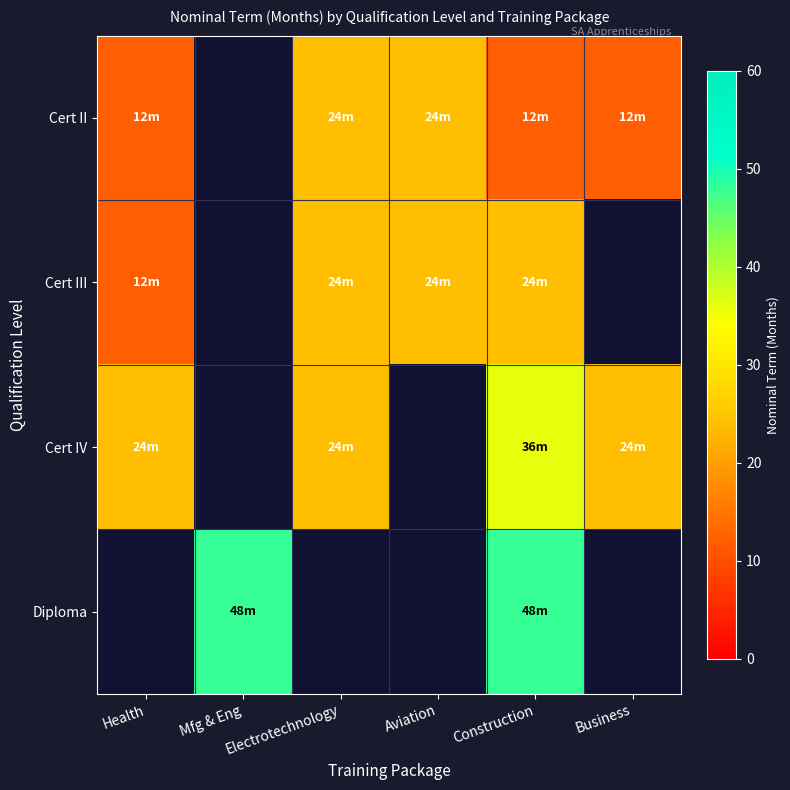

How many data points does each series have?

6